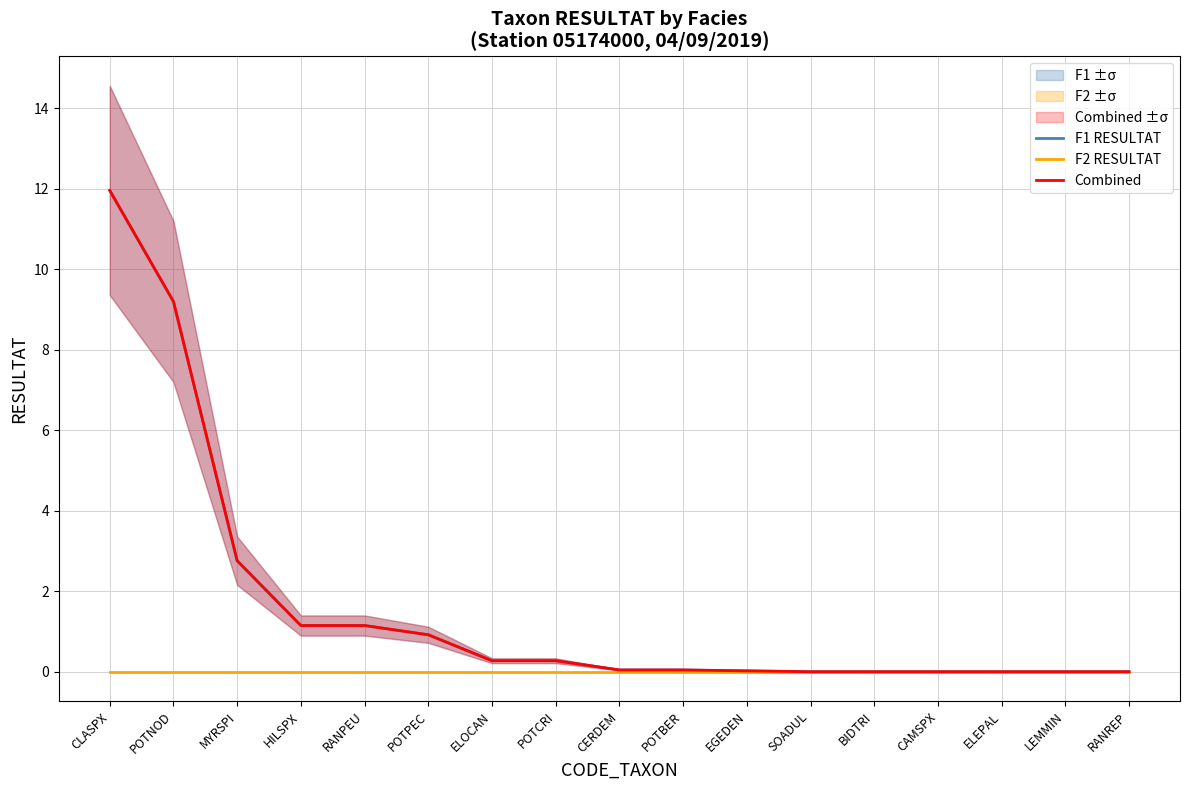

Reading left to right, what are all the values shown in this chart?

F1 RESULTAT: 12.0	9.2	2.8	1.2	1.2	0.9	0.3	0.3	0.0	0.0	0.0	0.0	0.0	0.0	0.0	0.0	0.0
F2 RESULTAT: 0.0	0.0	0.0	0.0	0.0	0.0	0.0	0.0	0.0	0.0	0.0	0.0	0.0	0.0	0.0	0.0	0.0
Combined: 12.0	9.2	2.8	1.2	1.2	0.9	0.3	0.3	0.0	0.0	0.0	0.0	0.0	0.0	0.0	0.0	0.0